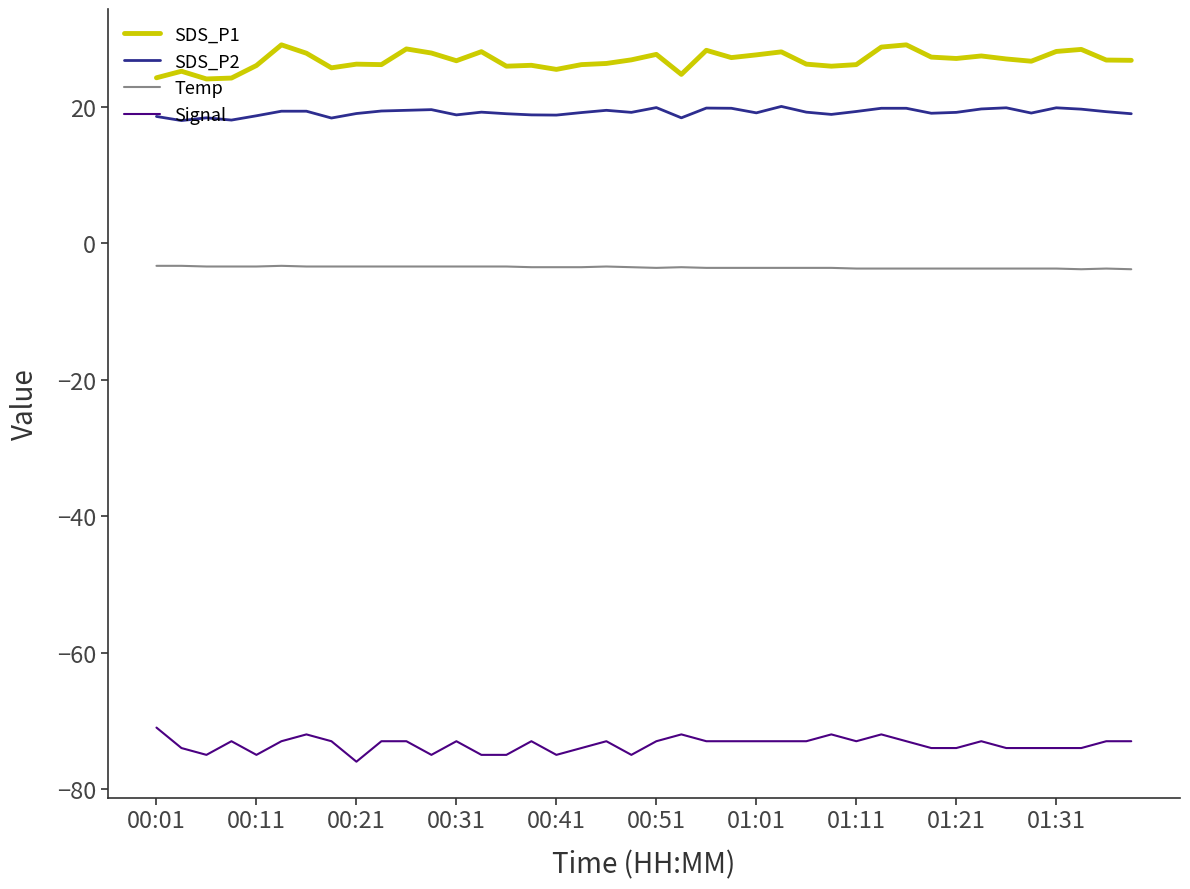

True or false: SDS_P1 and Signal intersect in this chart.

False